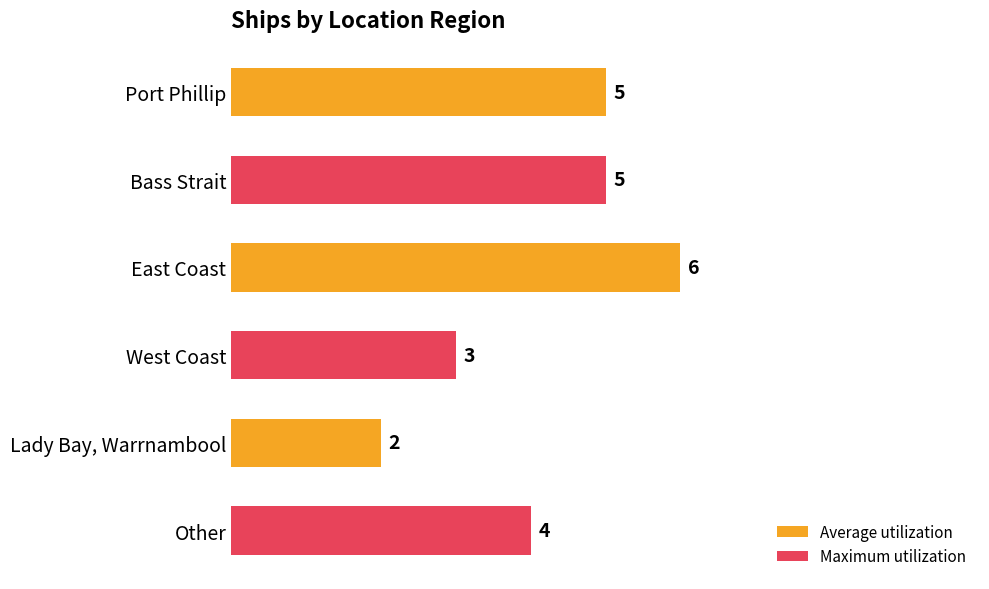

What value does the data have at West Coast?

3